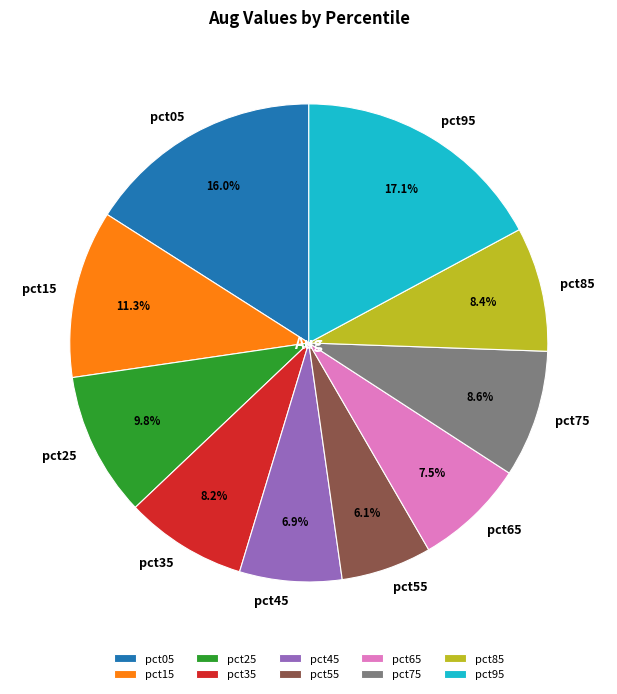

What portion of the pie excludes pct65?

92.5%